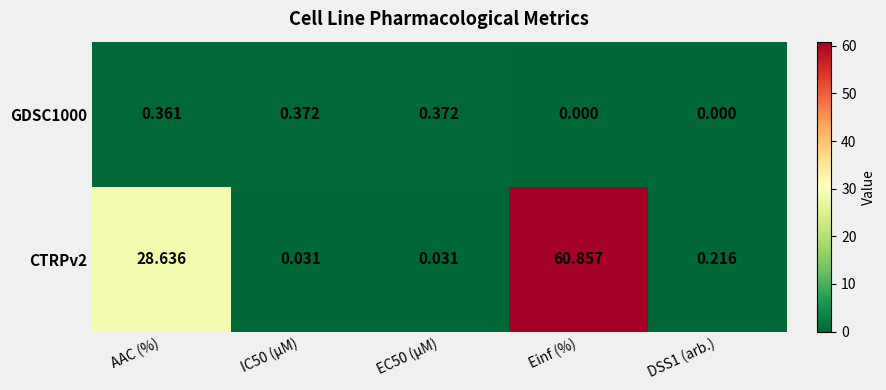

Which category has the highest value across all series?

Einf (%)